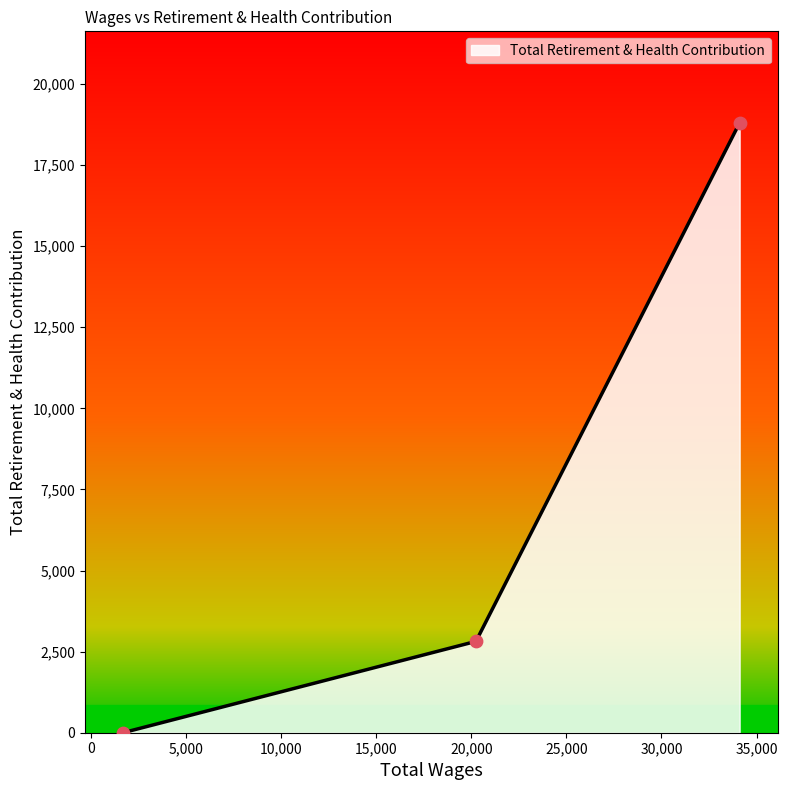

What is the maximum value shown in the chart?

18803